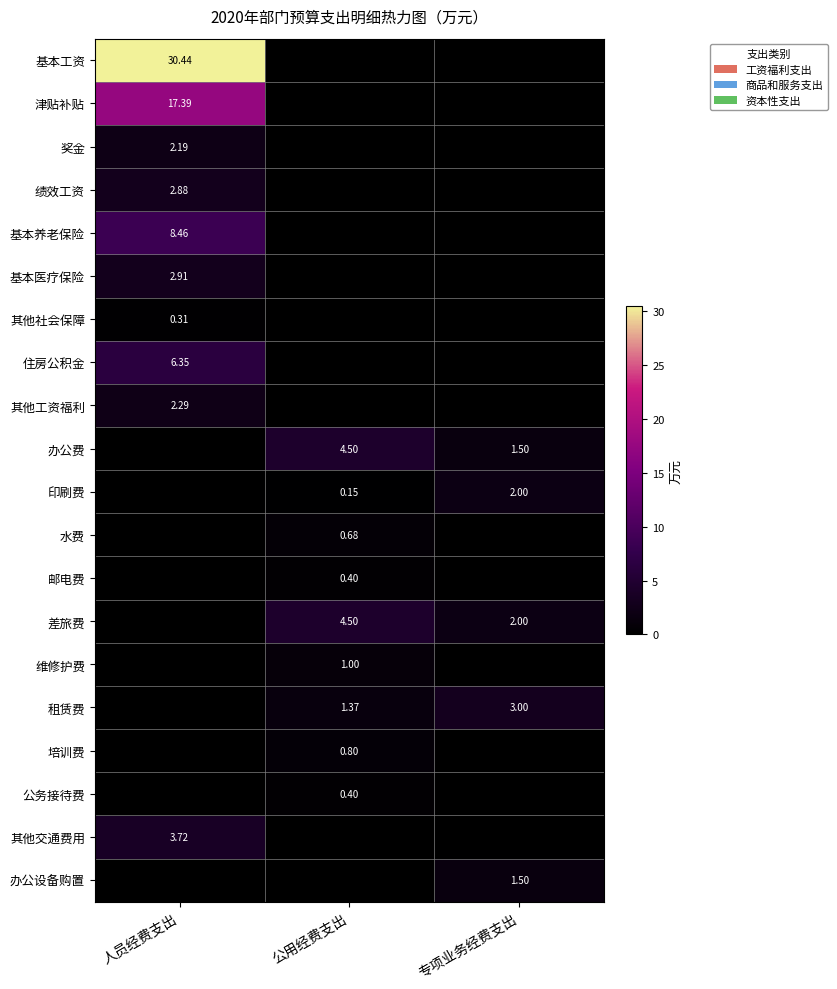

Which label corresponds to the largest value in the chart?

人员经费支出